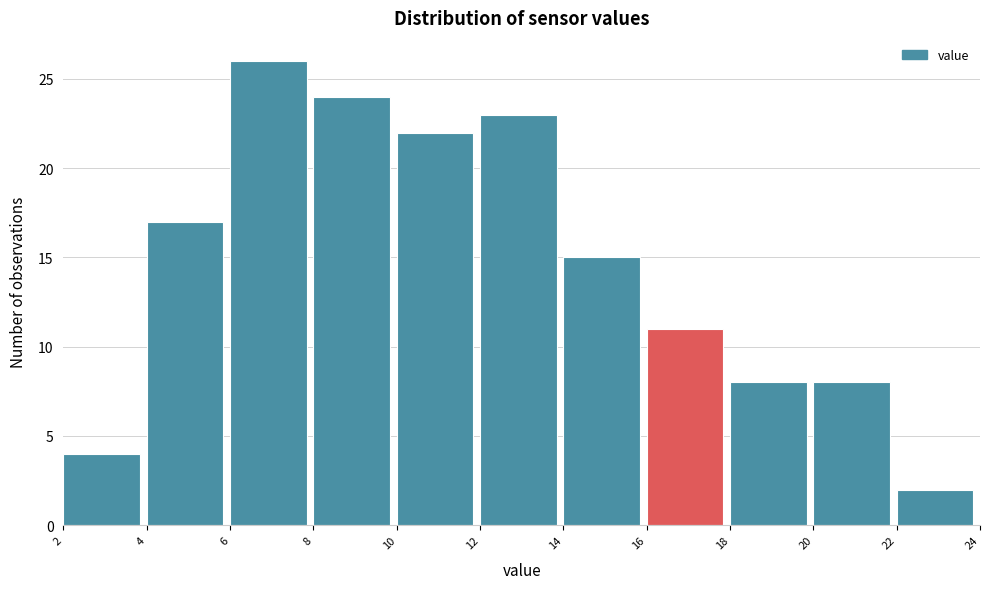

Reading left to right, list every bar in this chart as the range it spans on the x-axis followed by its height. The values are not printed on the chart, so give them approximately, as read against the axis.

2 to 4: 4
4 to 6: 17
6 to 8: 26
8 to 10: 24
10 to 12: 22
12 to 14: 23
14 to 16: 15
16 to 18: 11
18 to 20: 8
20 to 22: 8
22 to 24: 2